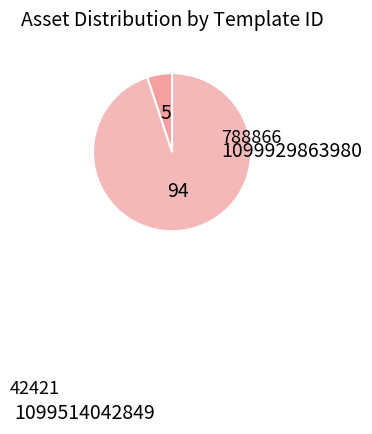

How much of the chart is everything except 1099514042849?

94.9%